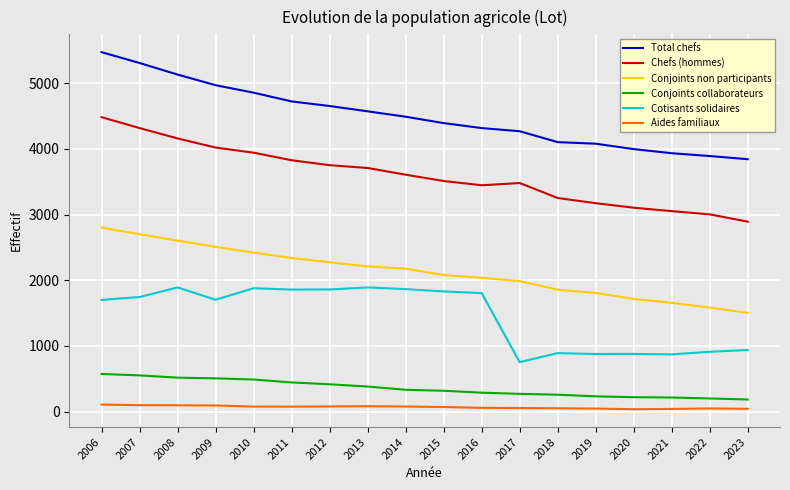

What is the spread (max minus min) of values at 2006?

5367